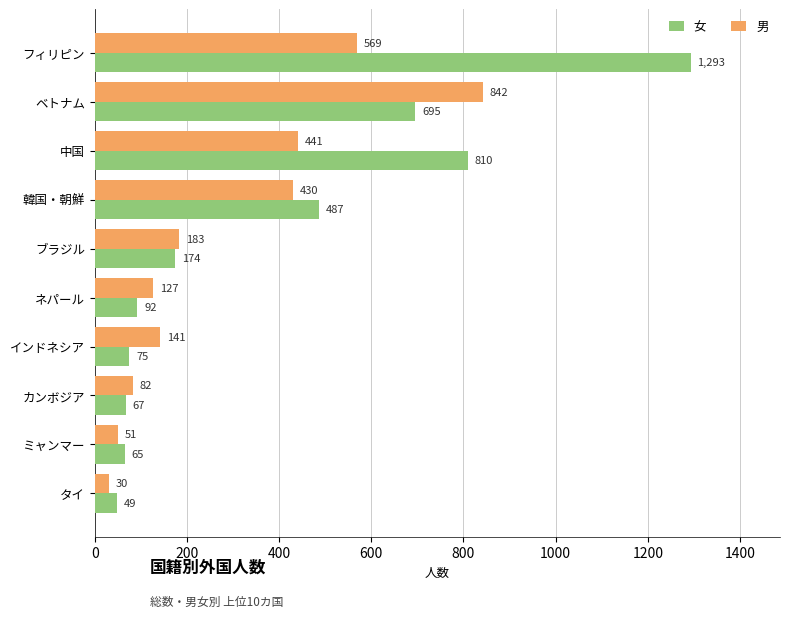

At 韓国・朝鮮, list the series in order from smallest to largest.

男, 女